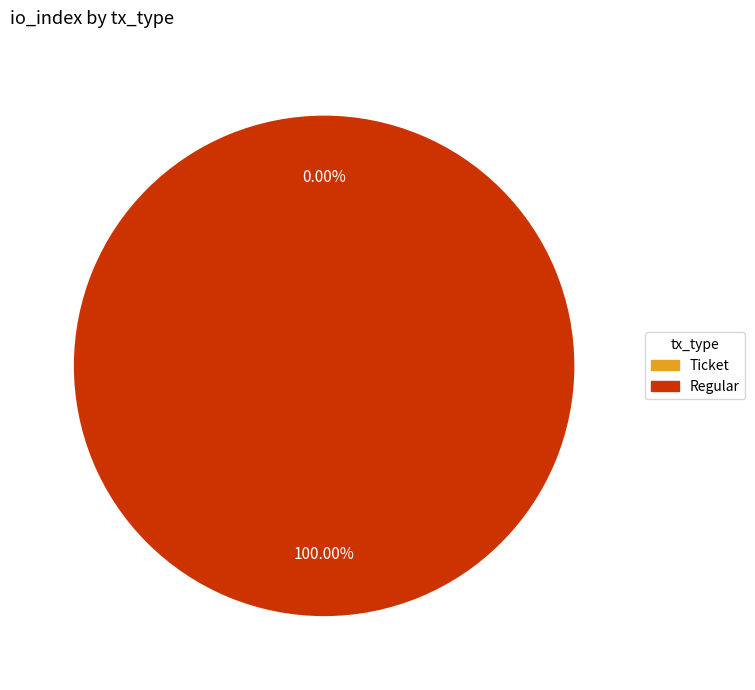

Rank the categories by value from highest to lowest.

Regular, Ticket